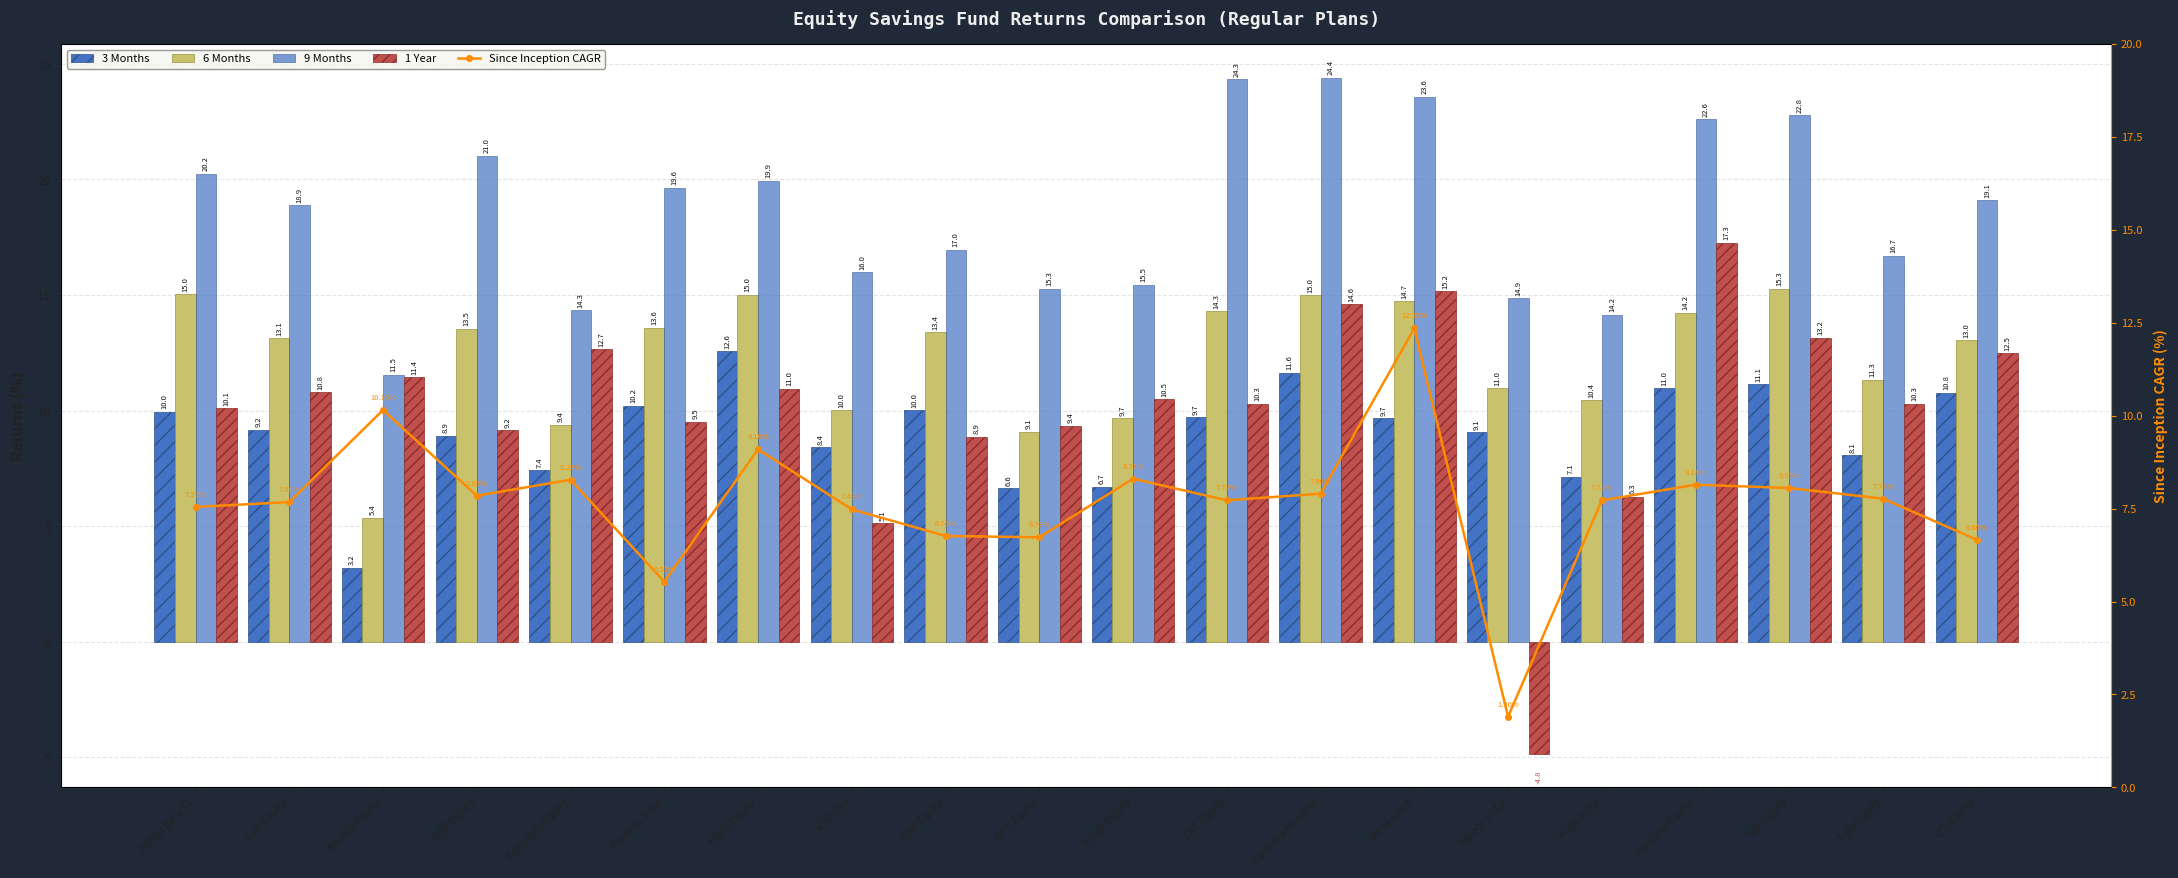

What is the value of the Since Inception CAGR bar at the 20th from the left?

6.7